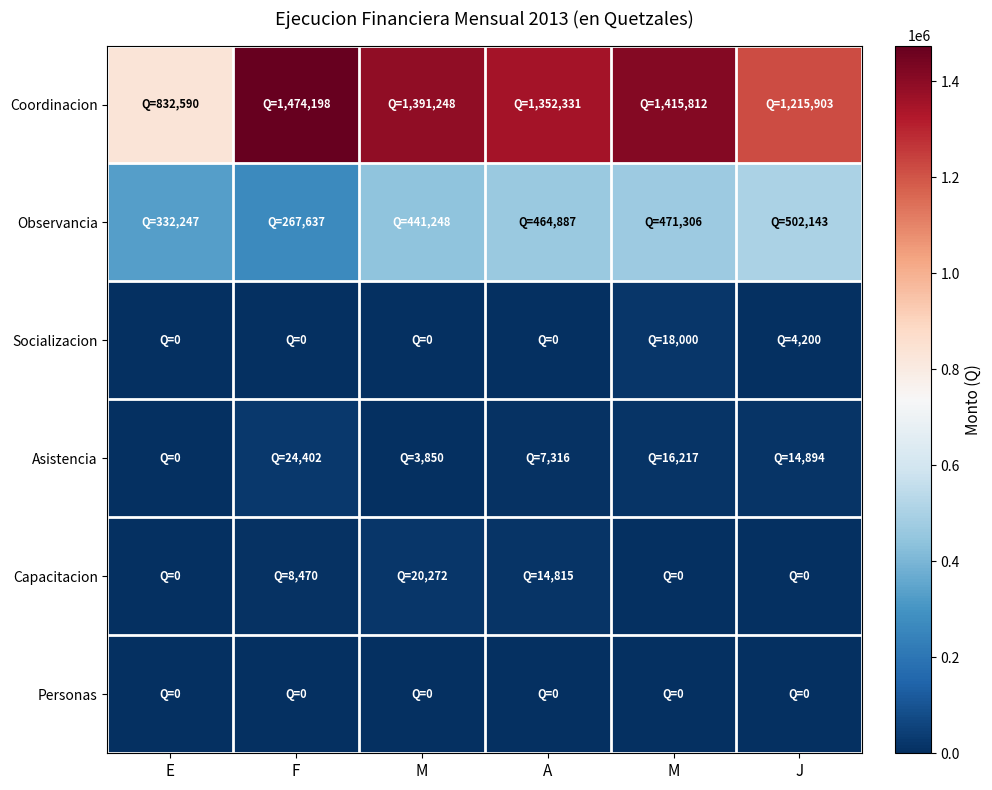

Which series has the largest total across all categories?

Coordinacion